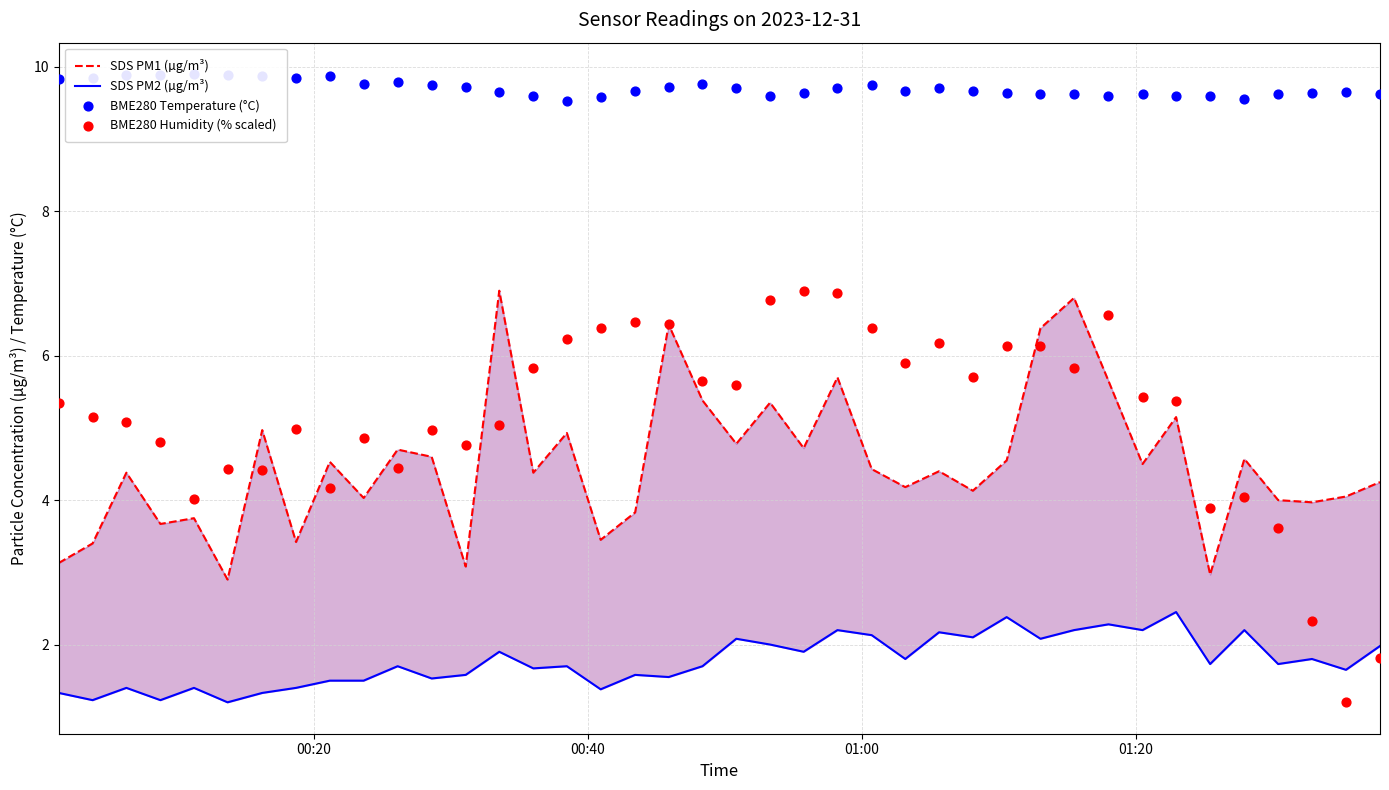

At how many categories does at least one series exceed 5?

40